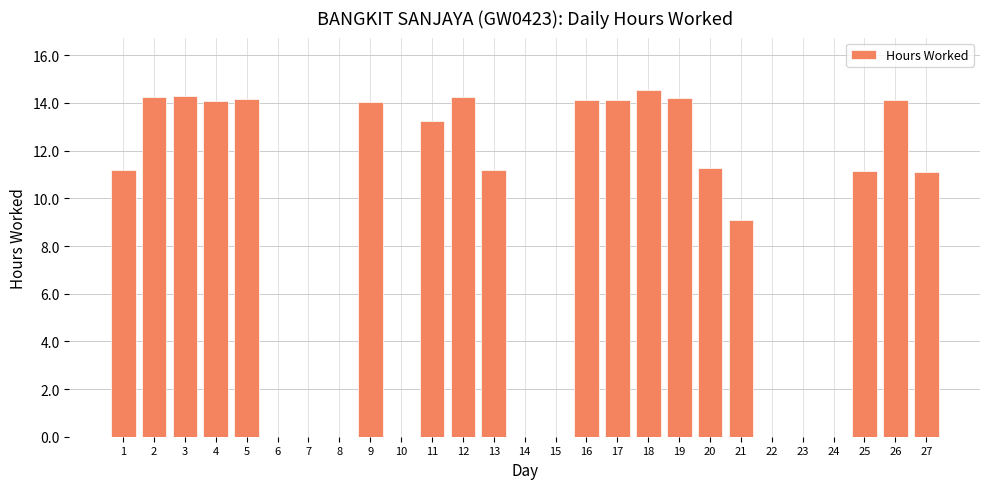

What is the difference between the values at 6 and 27?

11.1